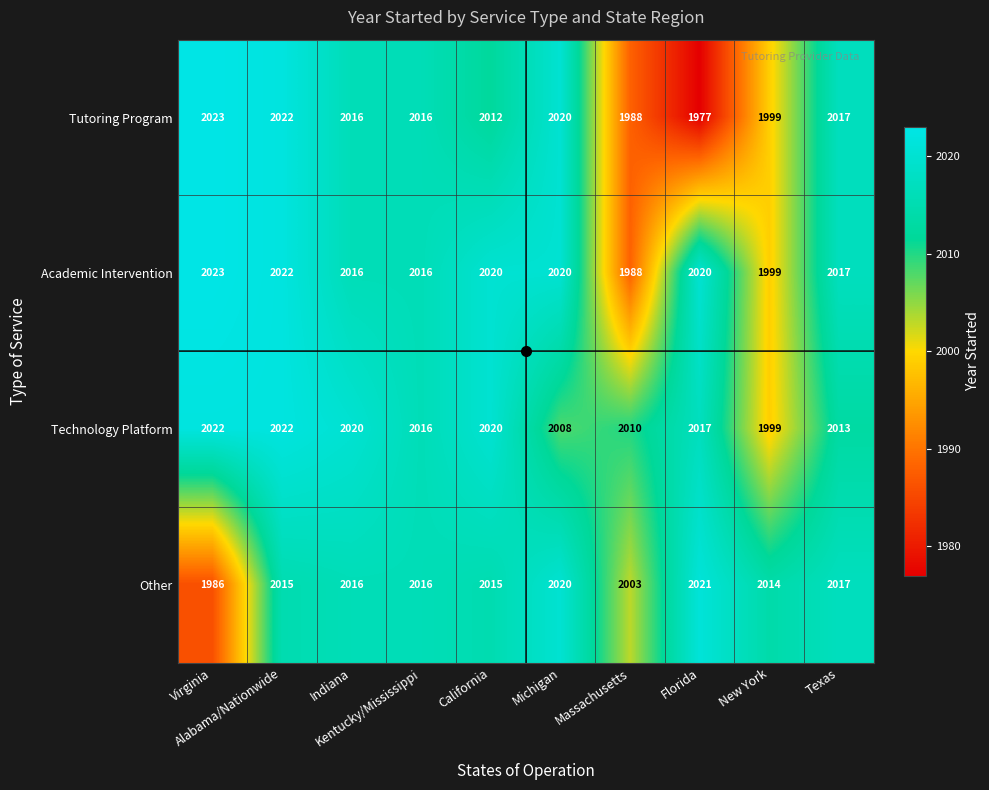

At which category is the sum across all series the highest?

Alabama/Nationwide